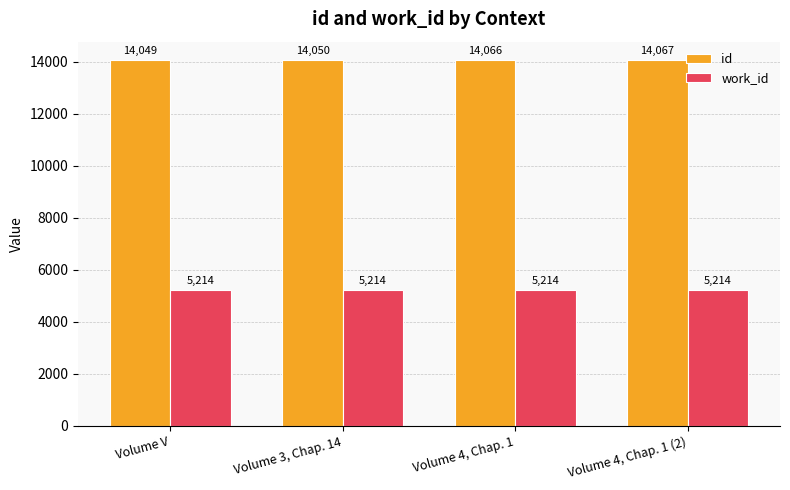

Are the bars grouped side by side (vs. stacked)?

Yes